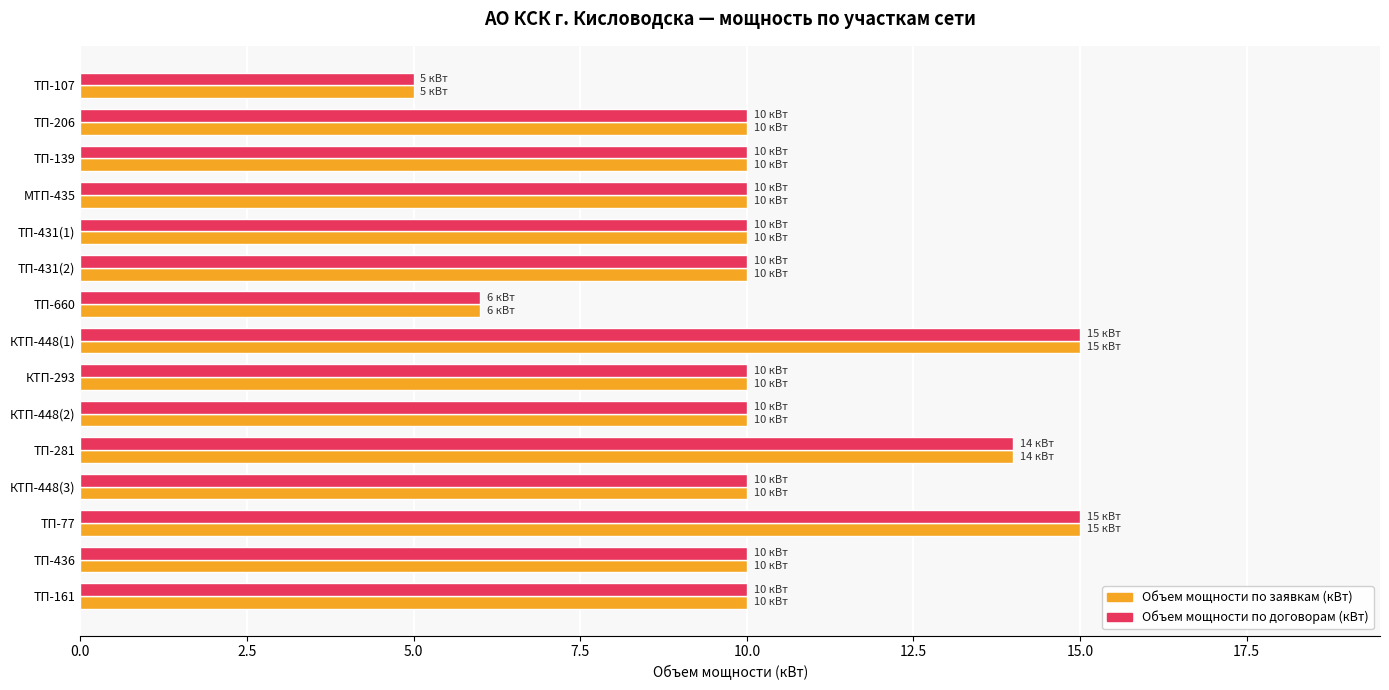

What is the minimum value for Объем мощности по заявкам (кВт)?

5